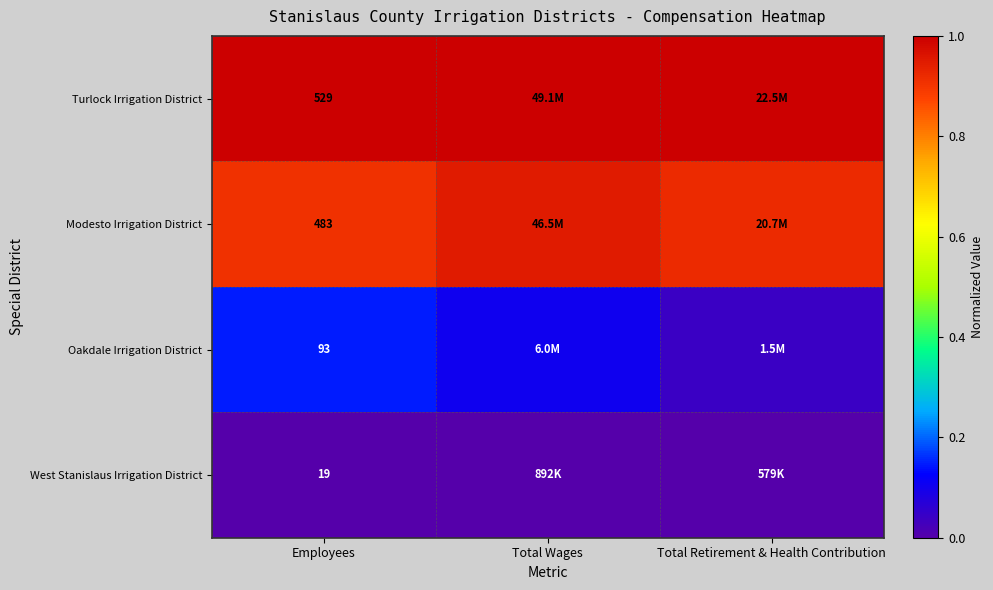

How many series are shown in this chart?

4